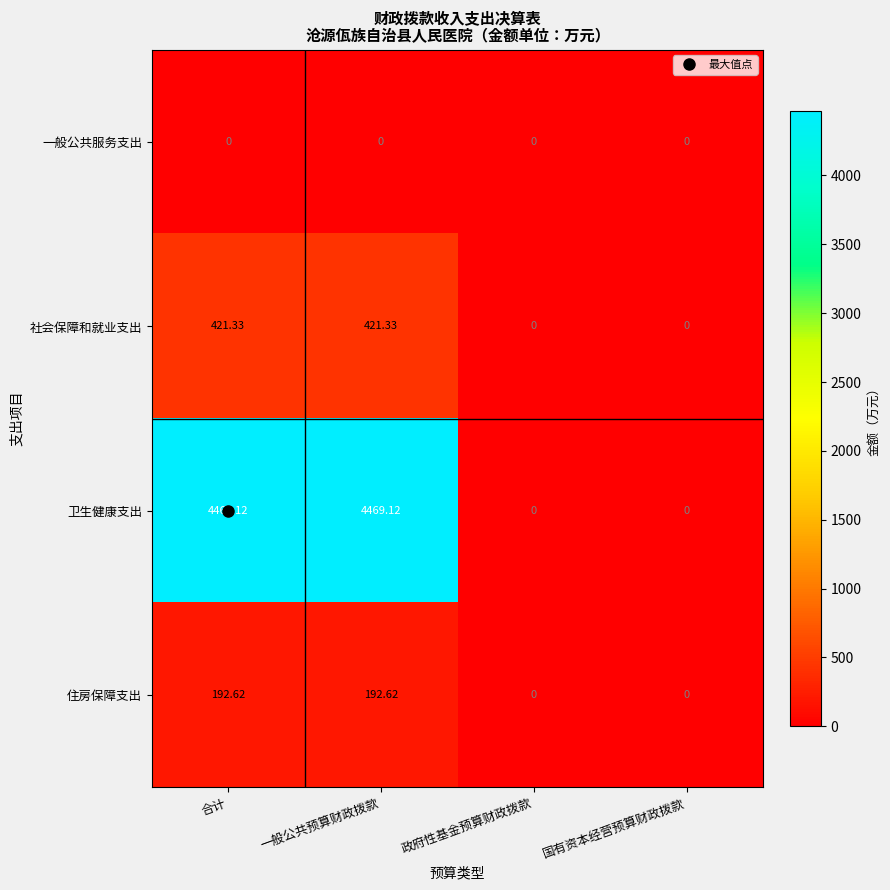

Which series has the widest spread of values?

卫生健康支出